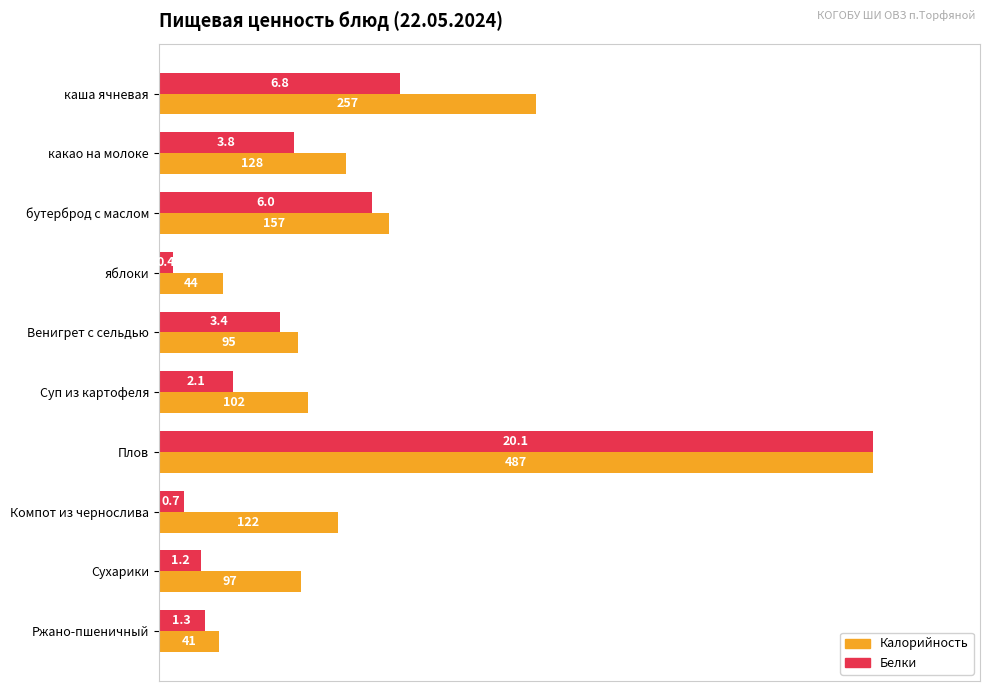

List the series in order of their overall mean, highest first.

Калорийность, Белки